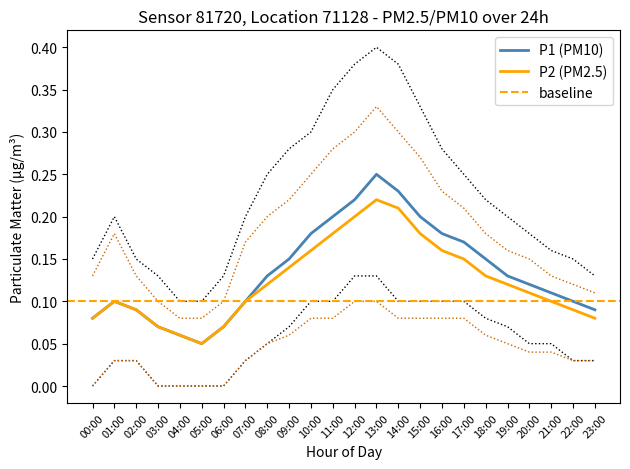

What is the difference between the P2 values at 09:00 and 02:00?

0.1